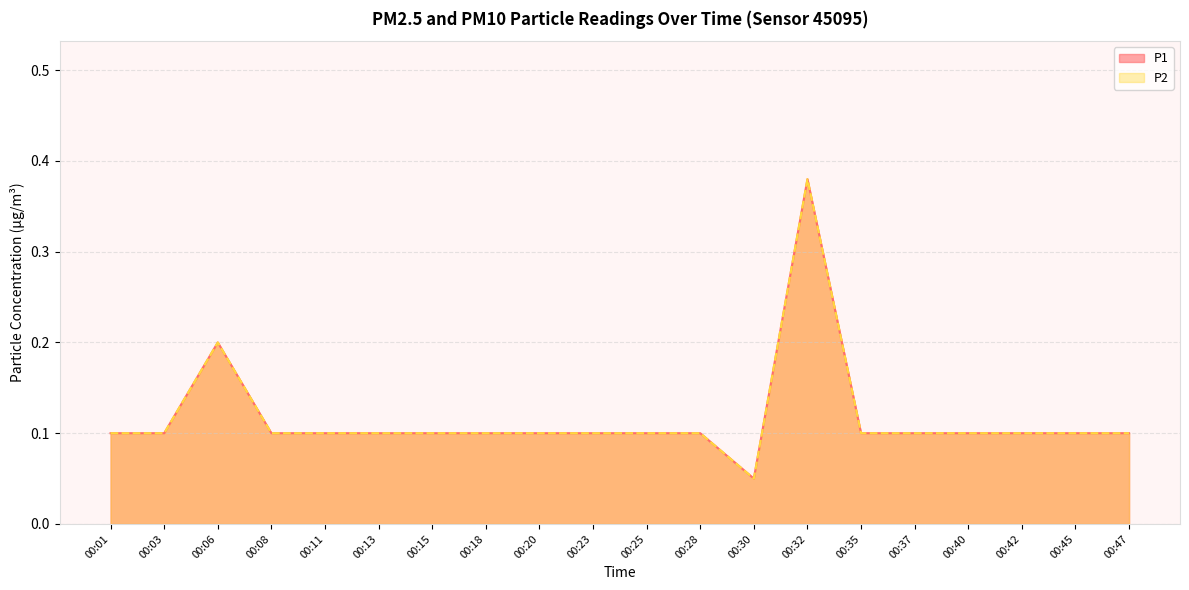

What is the sum of all P2 values?

2.3